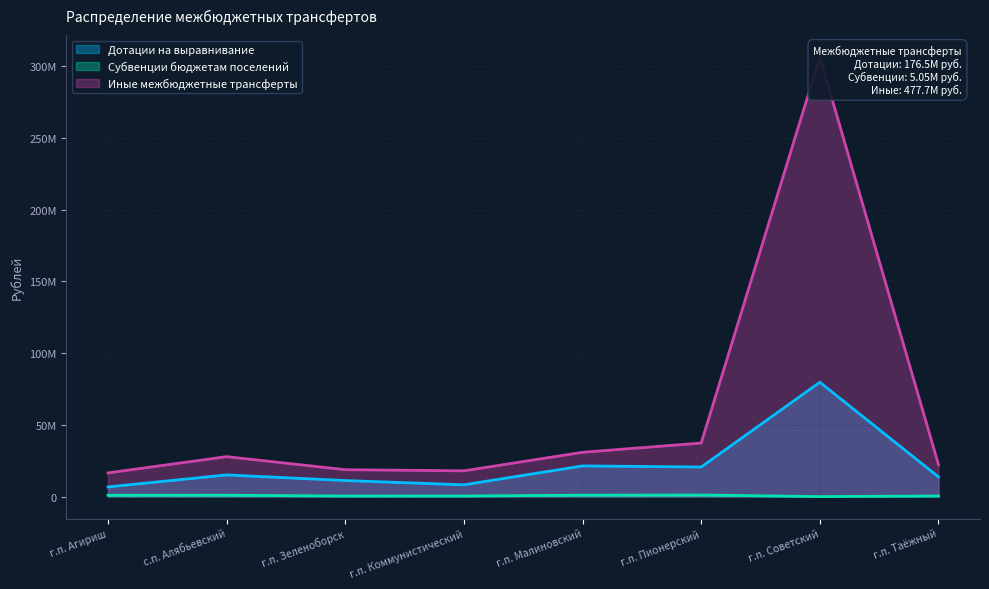

The value of Иные межбюджетные трансферты at с.п. Алябьевский is 27820527.6. True or false?

True